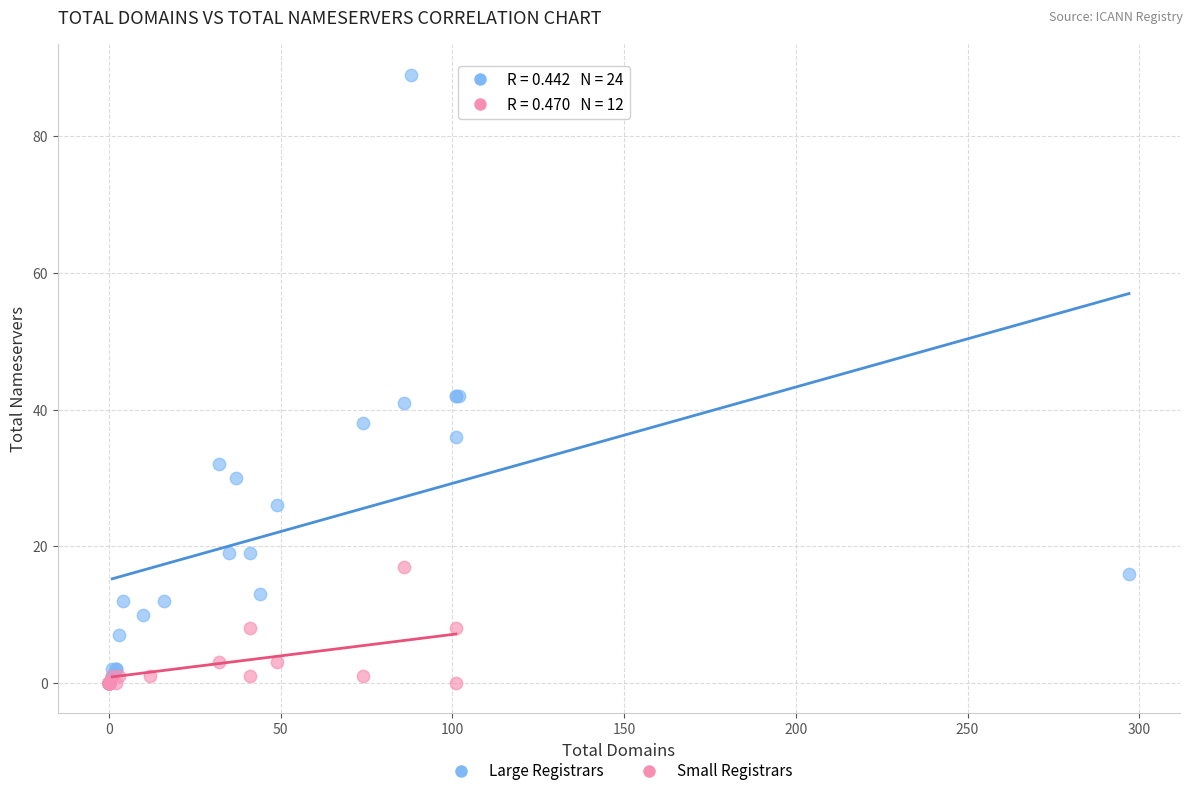

Which series has the widest spread of Y values?

Large Registrars